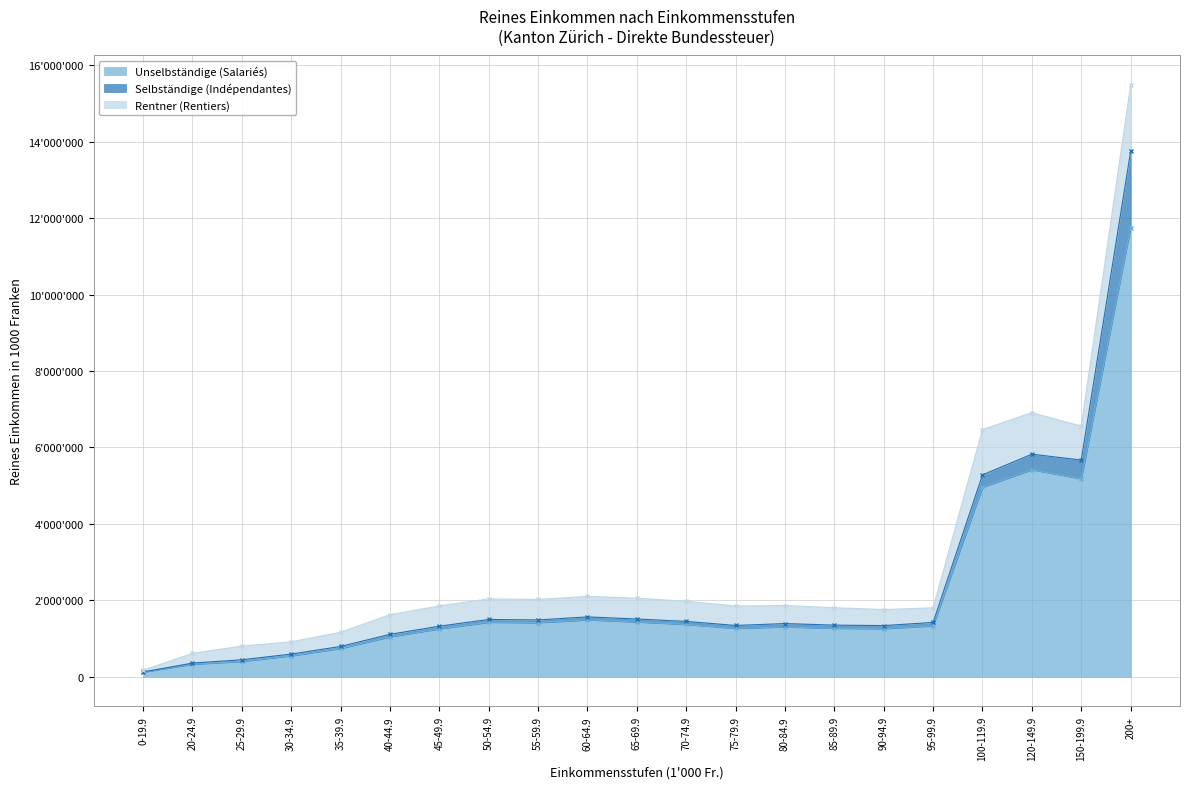

How many intersections are there between Selbständige (Indépendantes) and Rentner (Rentiers)?

1